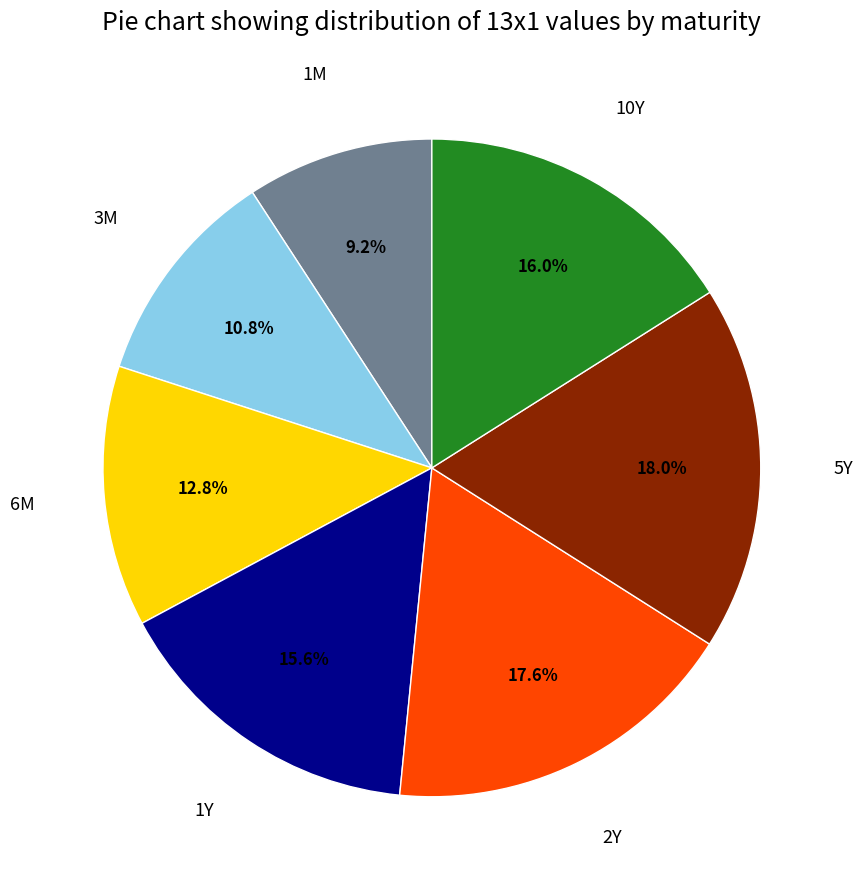

Does any single category account for the majority?

No